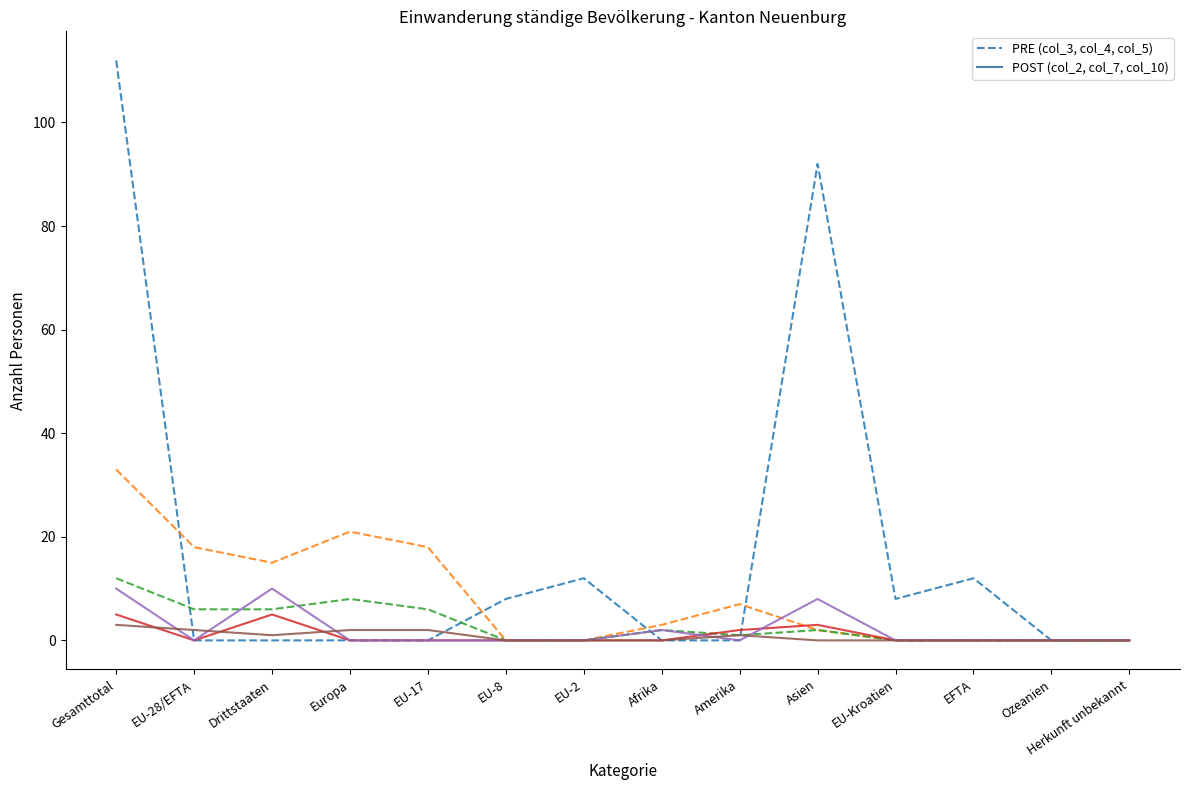

What is the maximum value shown in the chart?

112